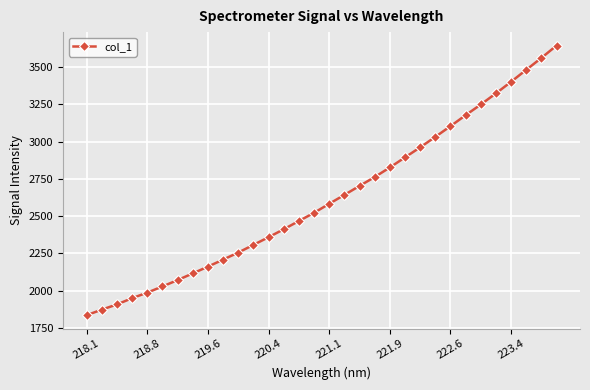

What is the value of the 26th point from the left?

3176.5